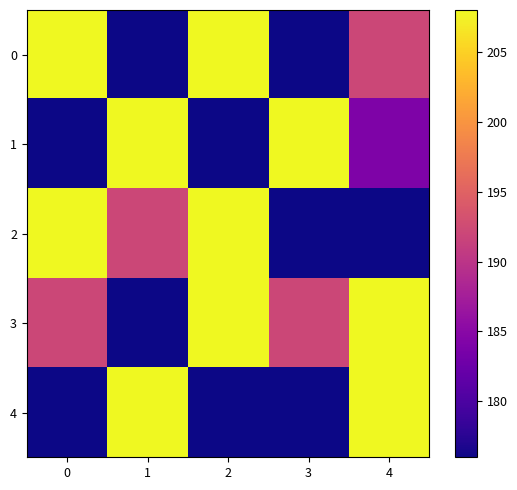

Which series has the largest total across all categories?

row_3